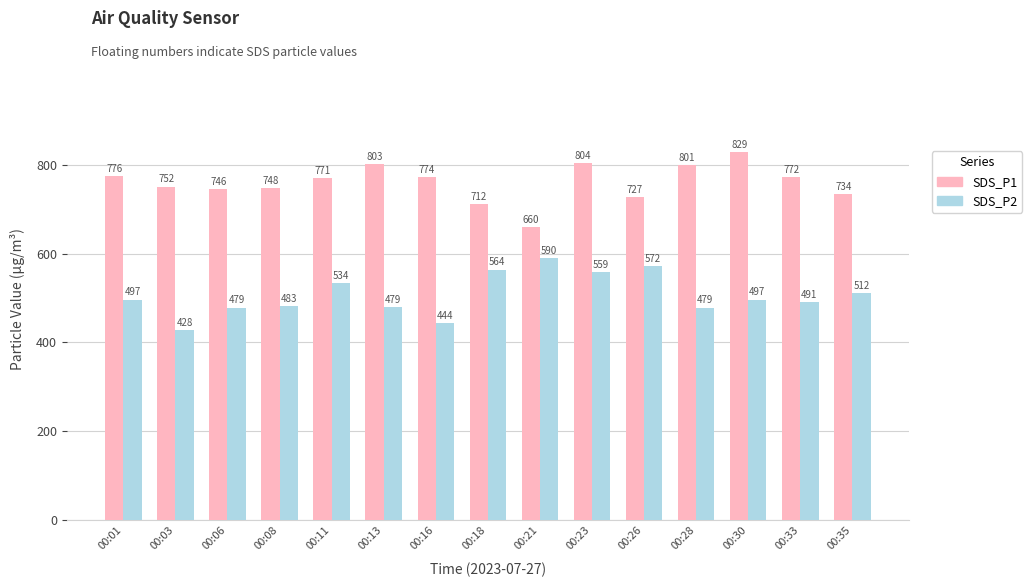

What is the value of the SDS_P2 bar at the 11th from the left?

571.7